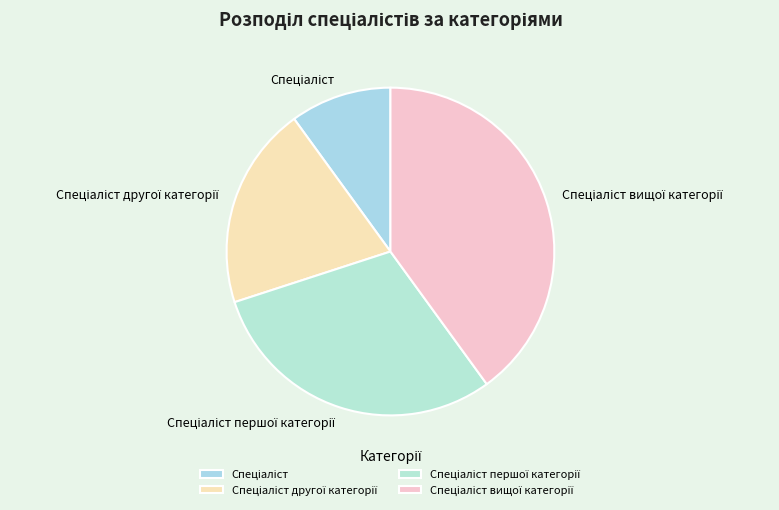

Does any single category account for the majority?

No